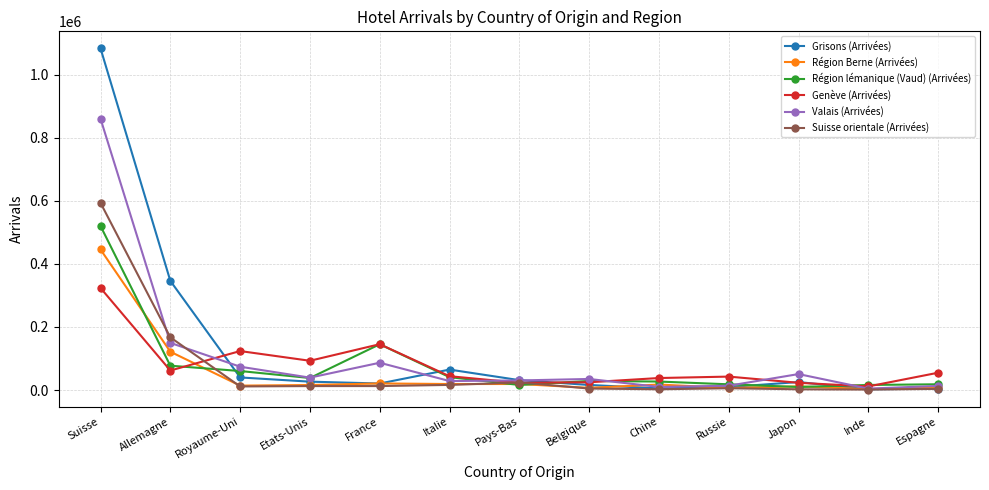

True or false: Genève (Arrivées) has a value of 38071 at Chine.

True